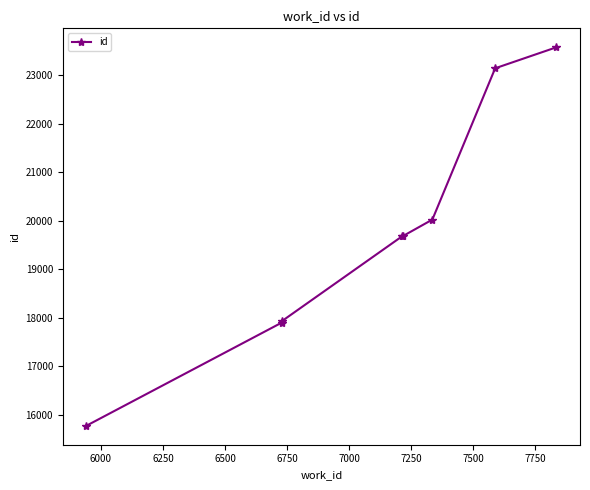

Does the chart have visible grid lines?

No